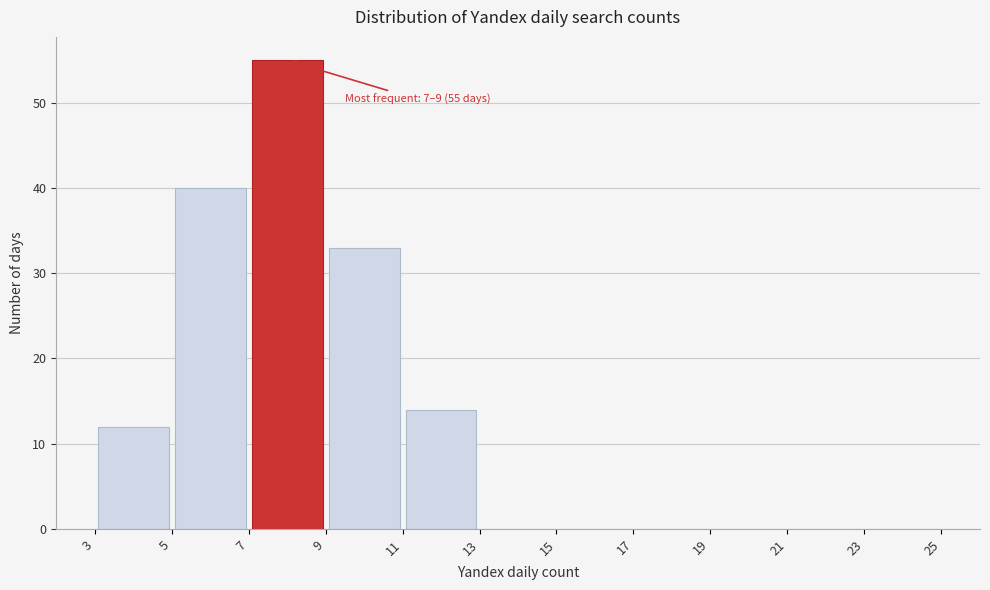

Which range on the x-axis has the tallest bar?

7 to 9